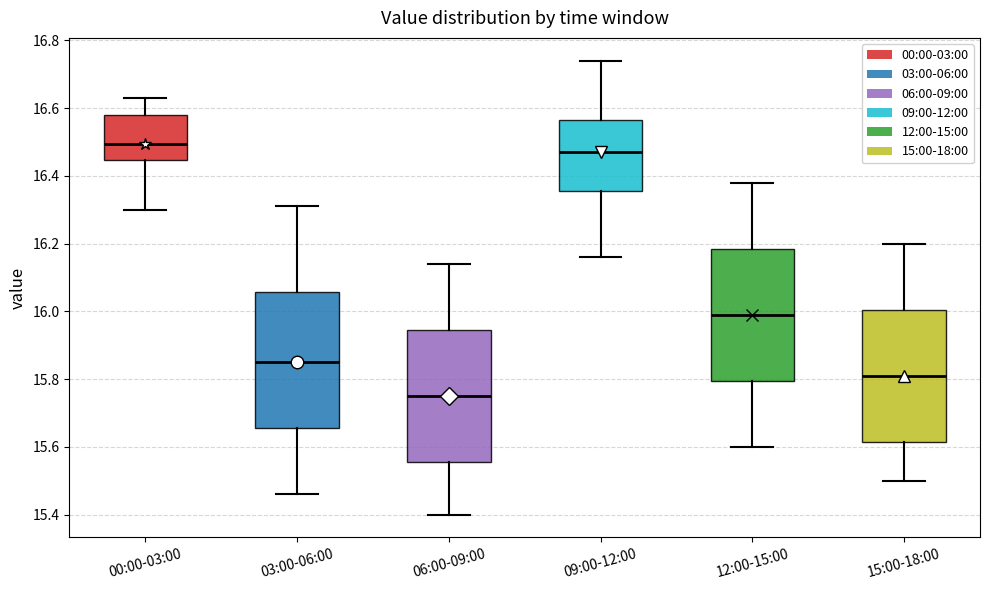

Which box has the highest median line?

00:00-03:00